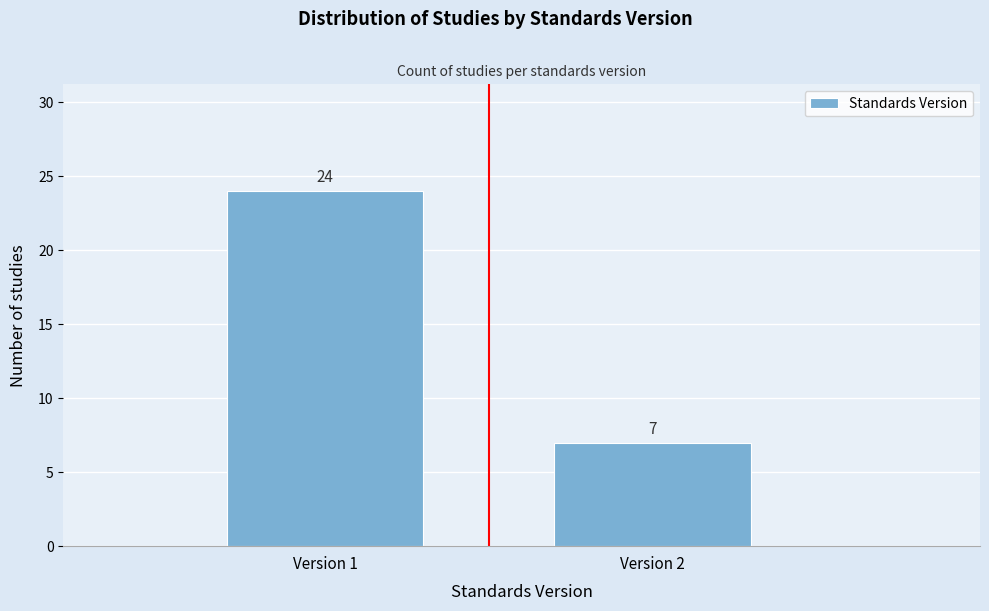

Reading left to right, what are all the values shown in this chart?

24	7